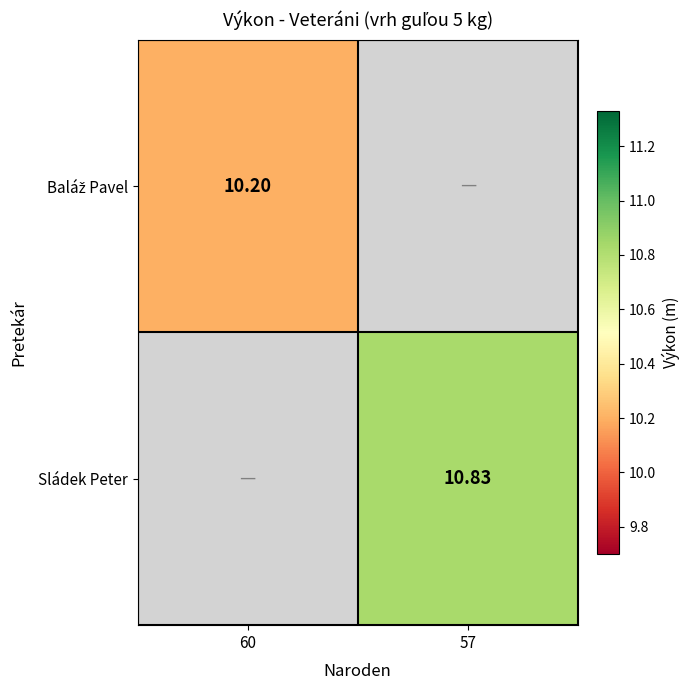

The value of Sládek Peter at 60 is 7.0. True or false?

False